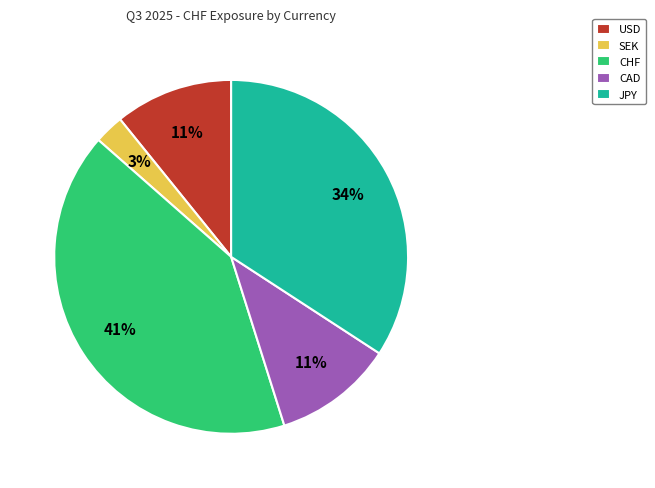

Which category has the biggest portion of the pie?

CHF